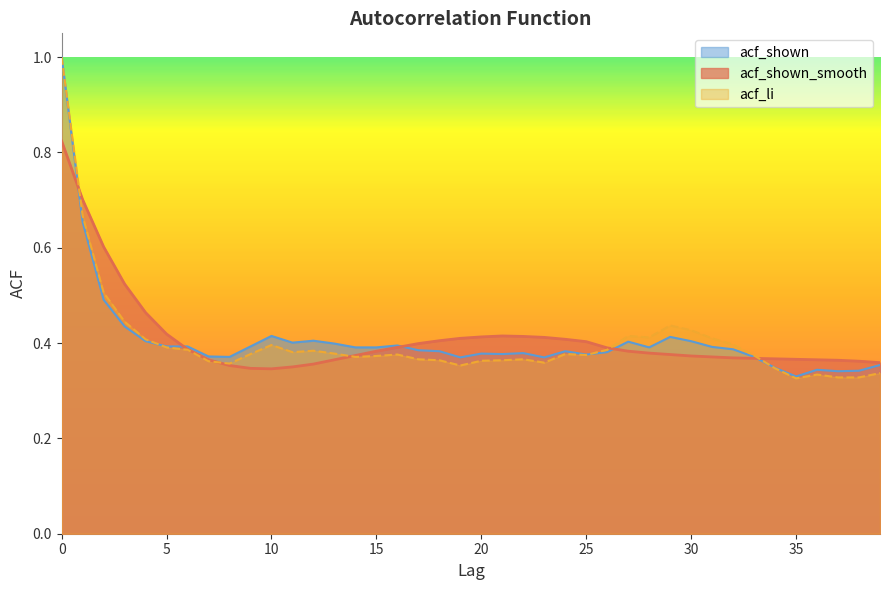

What are all the series names shown in the legend?

acf_shown, acf_shown_smooth, acf_li